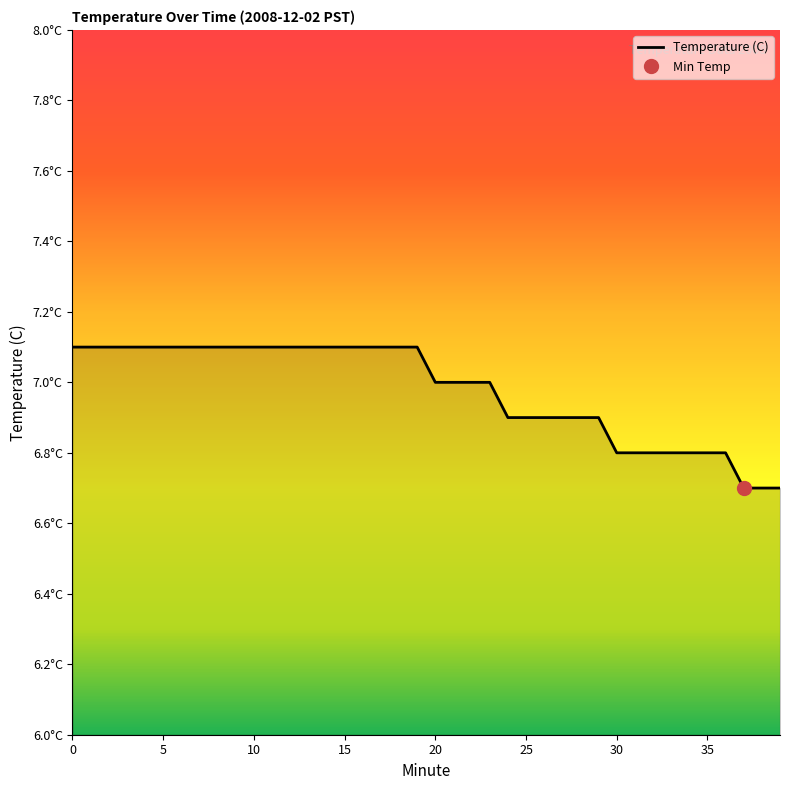

Approximately how many times larger is the value at 0 compared to 29?

1.0